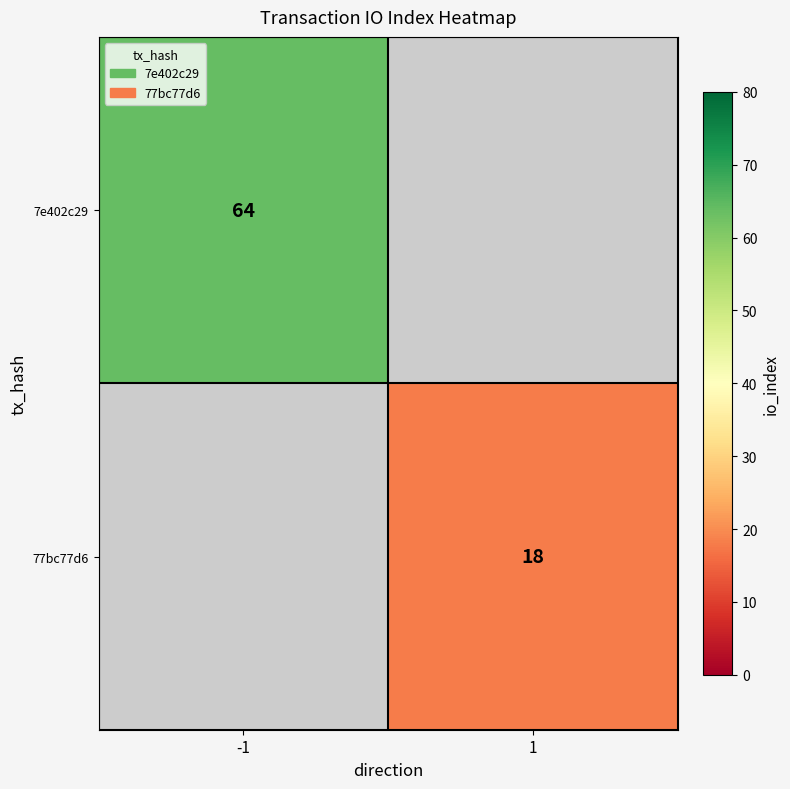

Is it true that 7e402c29 equals 26.4 at -1?

False